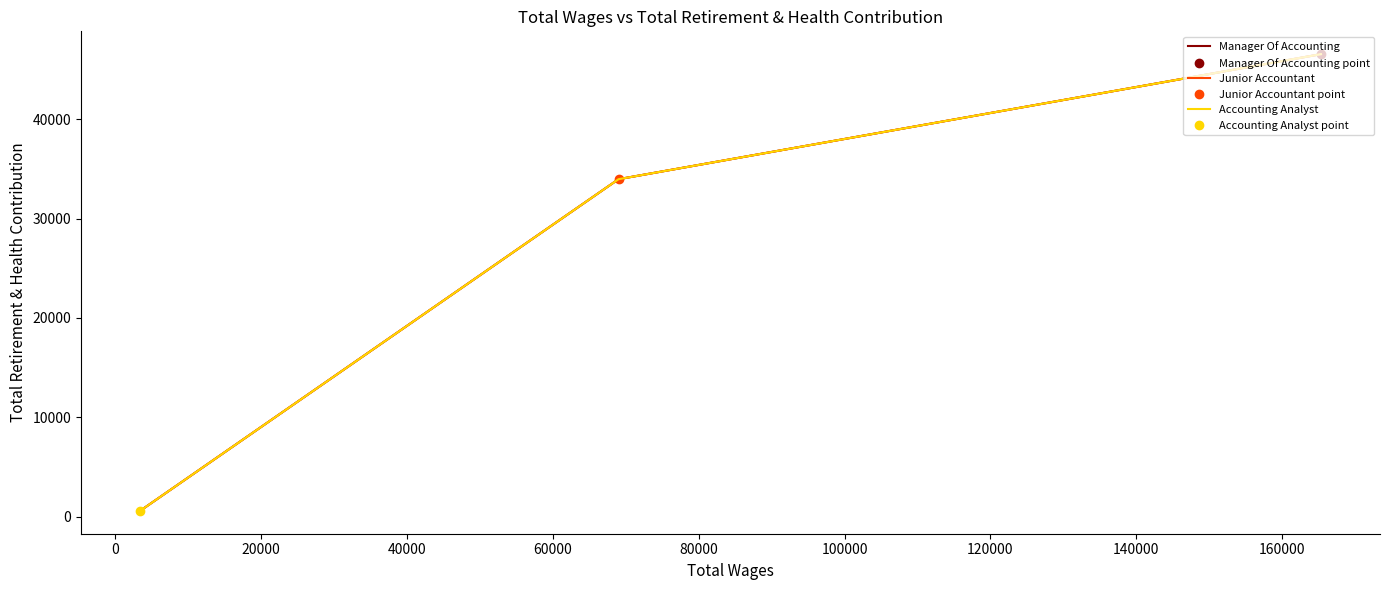

How many values in the Manager Of Accounting series exceed 33965?

1